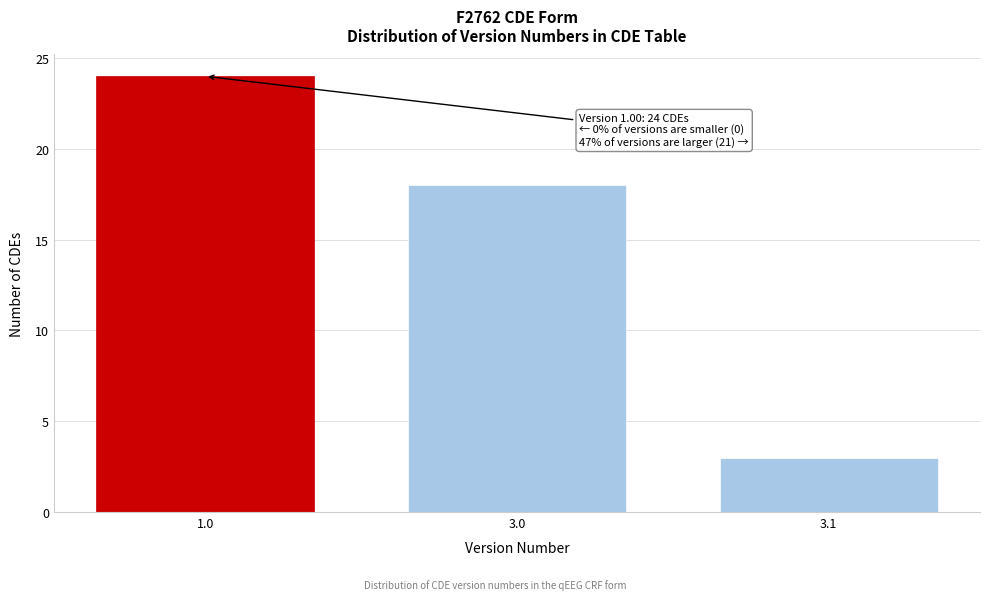

Reading left to right, list all the values displayed in this chart.

1.0=24	3.0=18	3.1=3